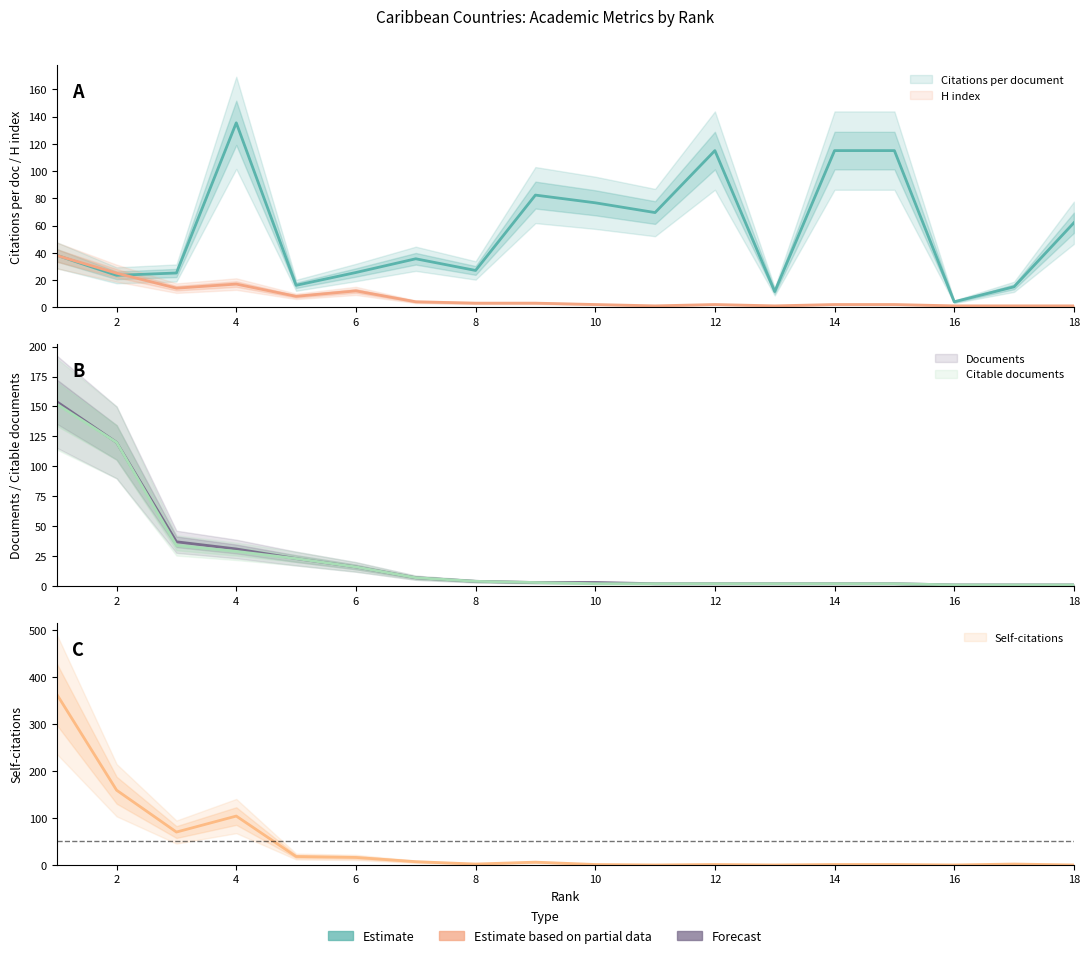

What are all the series names shown in the legend?

Citations per document, H index, Documents, Citable documents, Self-citations